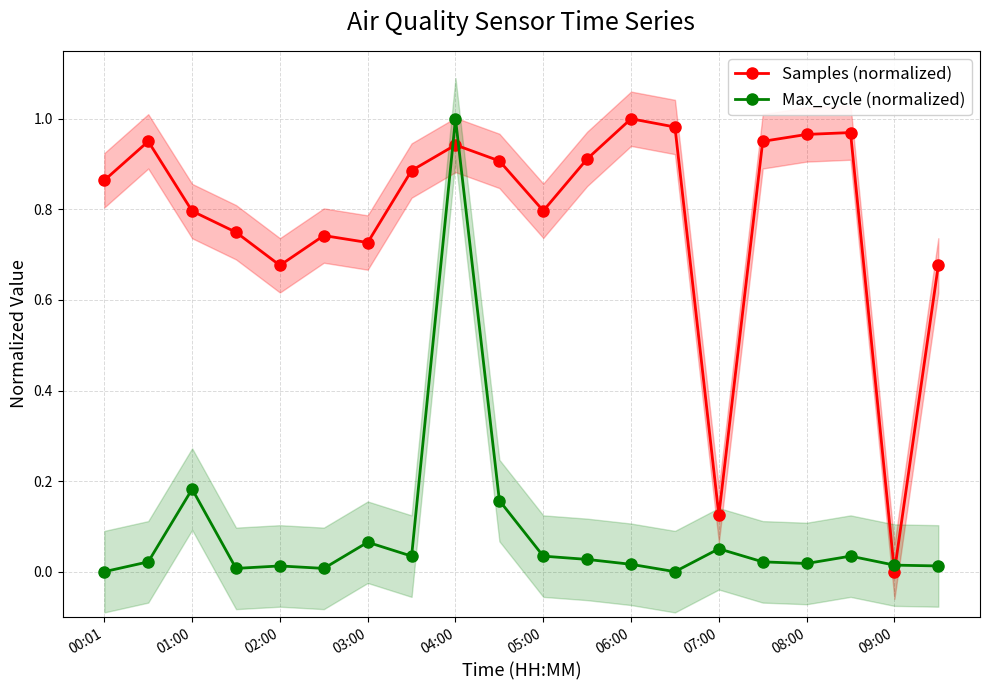

At how many categories does at least one series exceed 0?

20